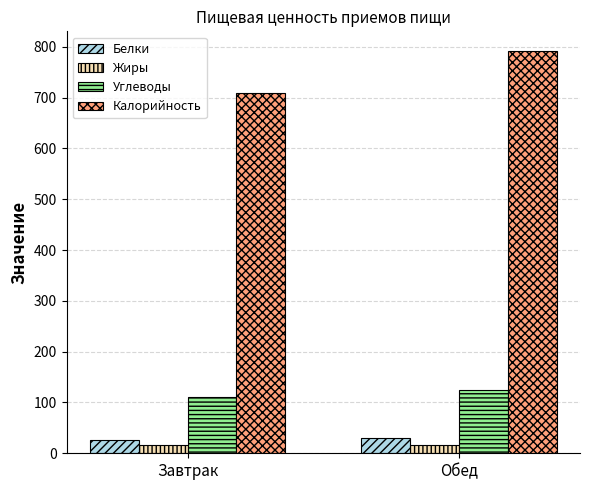

Which series has the largest range (max minus min)?

Калорийность